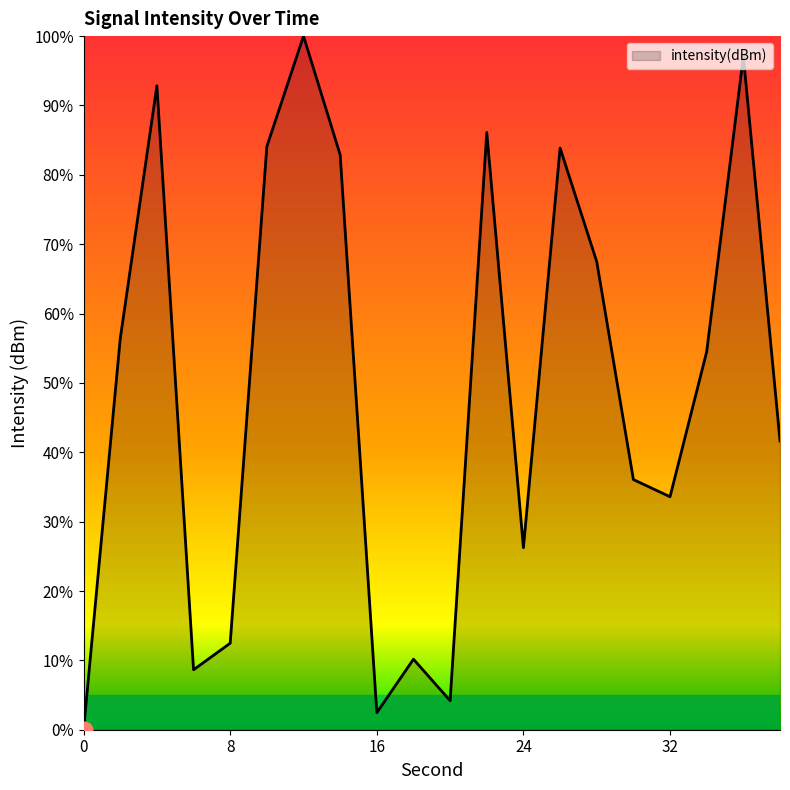

How many values exceed 54?

10